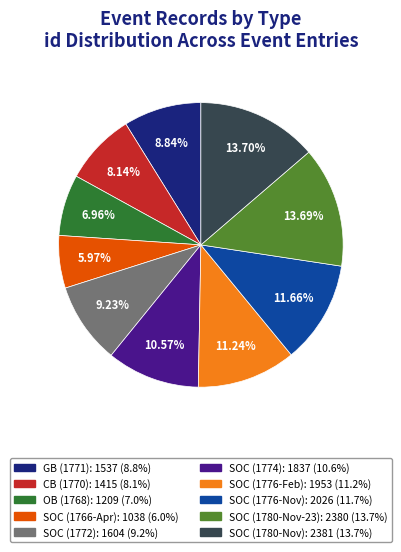

What percentage is the OB (1768) slice, to the nearest percent?

7%